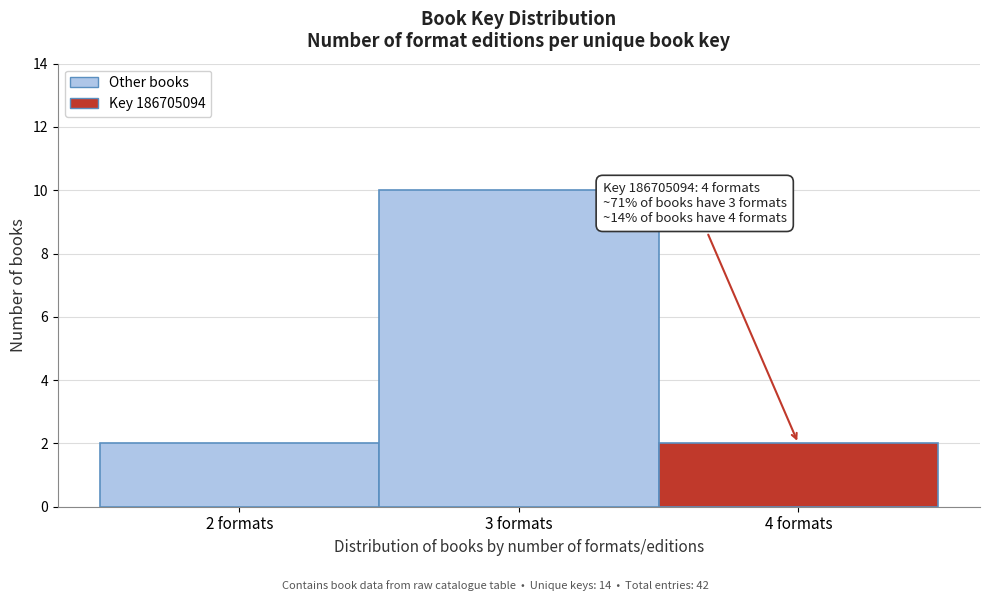

Over which range of the x-axis is the bar tallest?

2.5 to 3.5